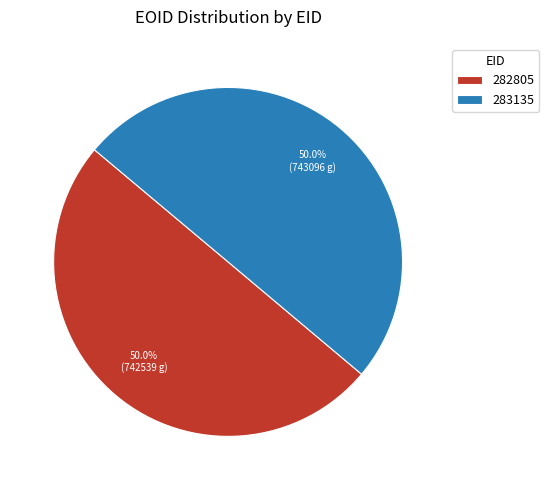

Approximately how many times larger is the value at 282805 compared to 283135?

1.0